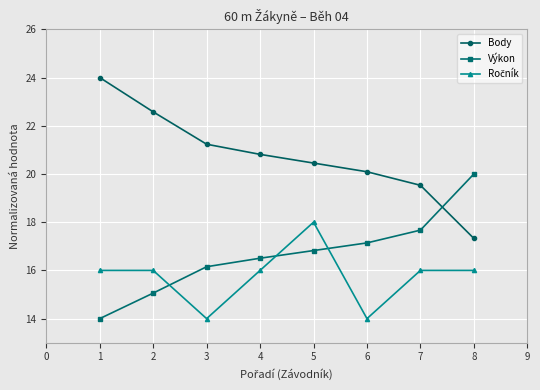

What is the difference between the highest and lowest values at 8?

4.0